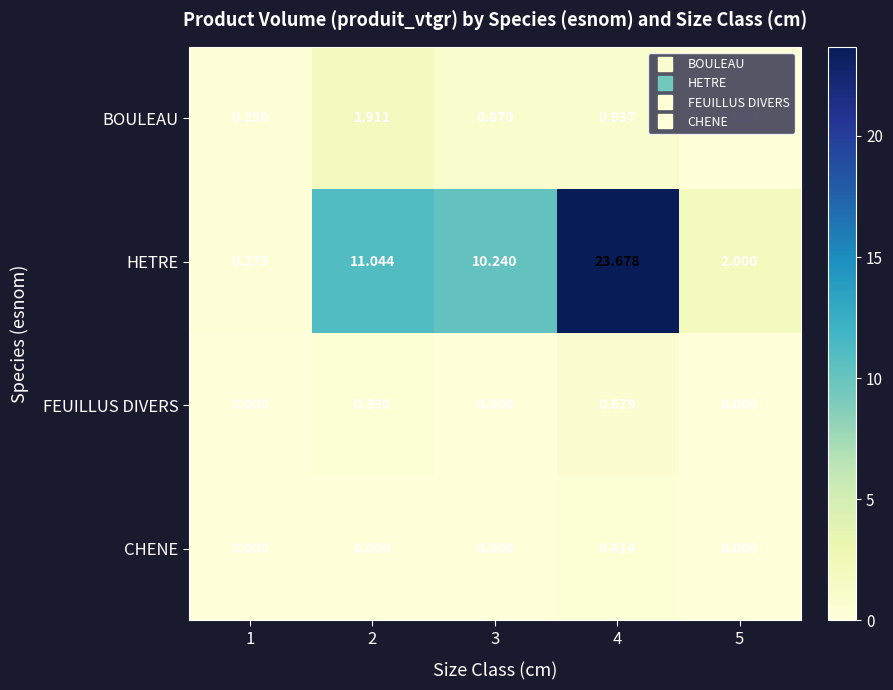

Rank the series at 4 from lowest to highest value.

CHENE, FEUILLUS DIVERS, BOULEAU, HETRE